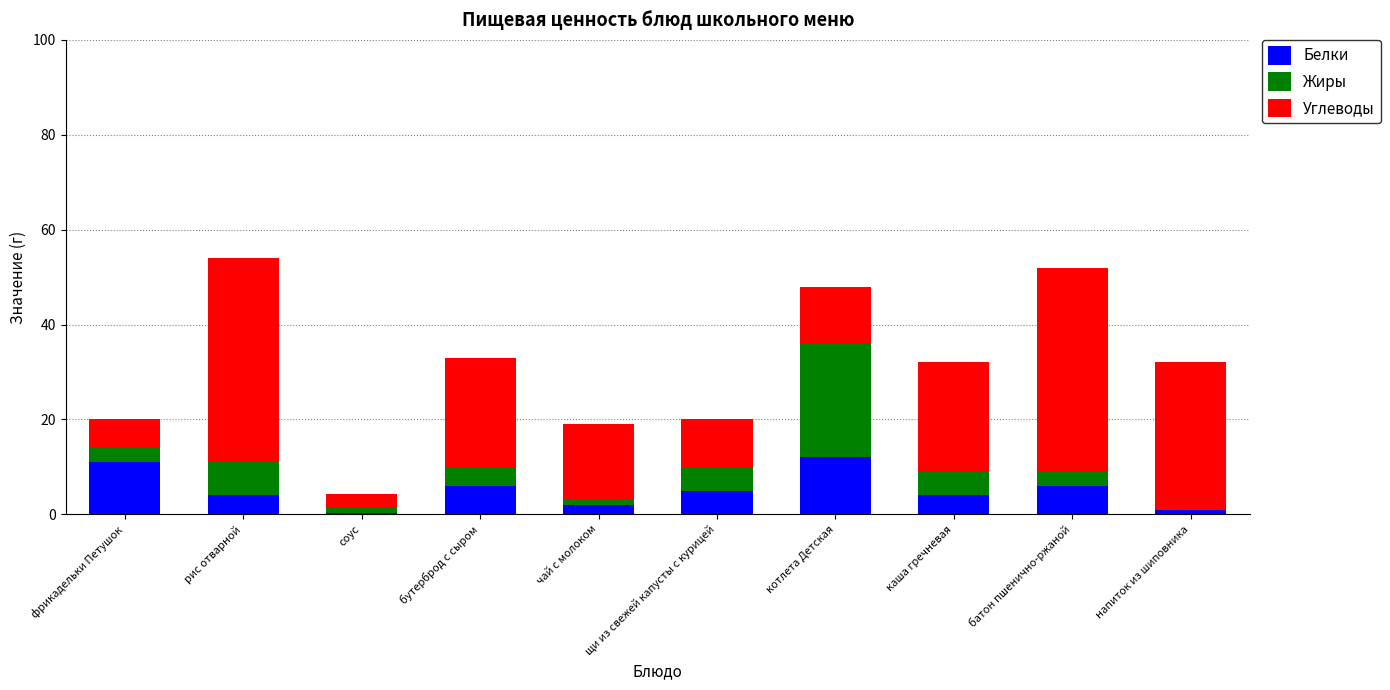

Are the bars grouped side by side (vs. stacked)?

No